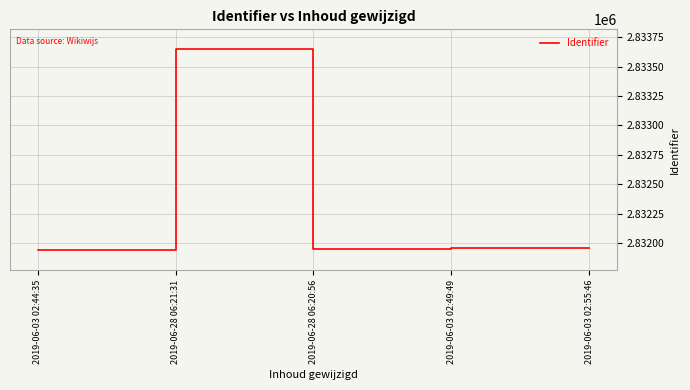

What is the change in value from 2019-06-28 06:21:31 to 2019-06-28 06:20:56?

-1696